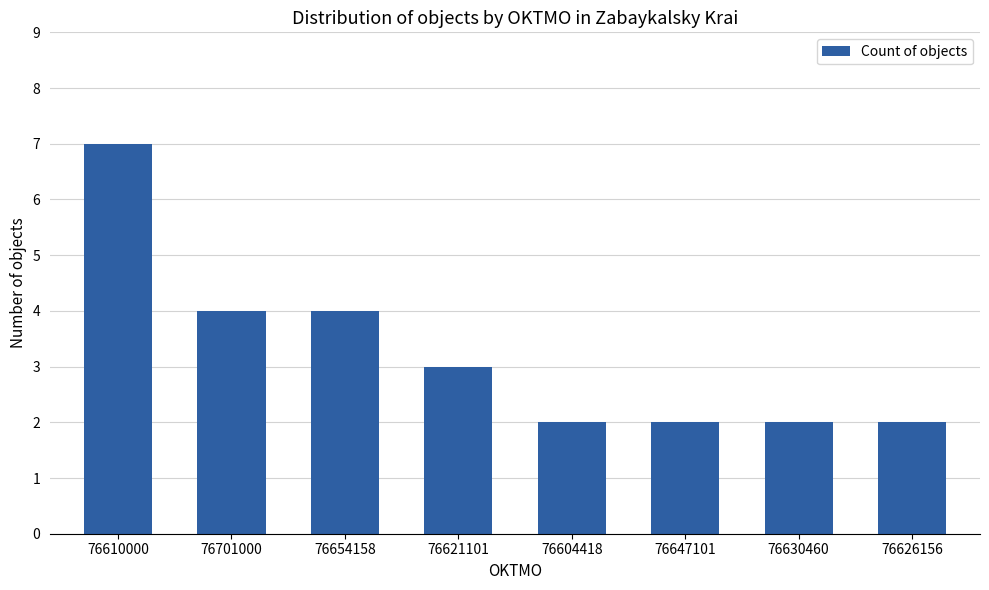

What is the sum of the values at 76647101 and 76621101?

5